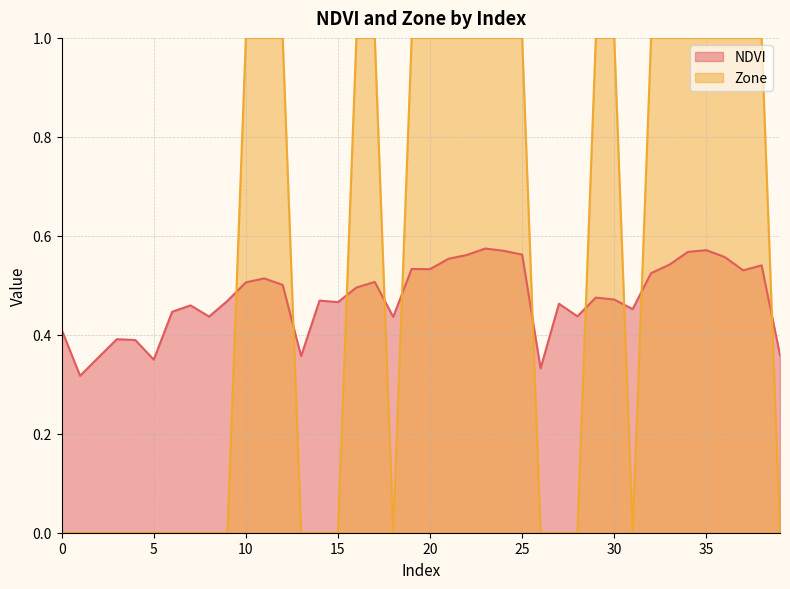

Rank the series by their average value, from lowest to highest.

NDVI, Zone